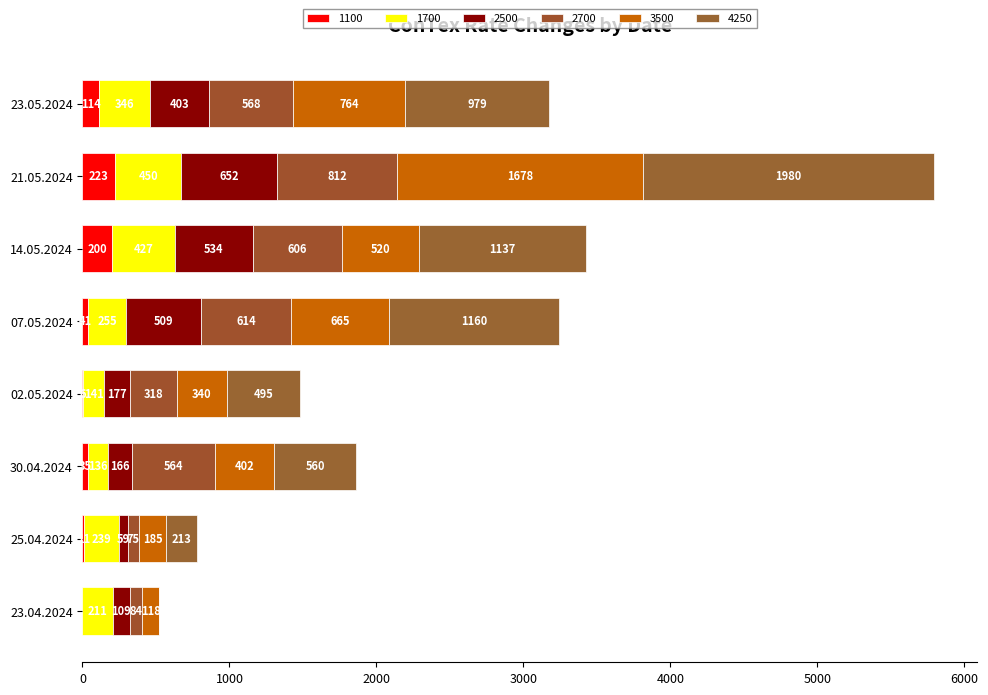

What is the total value across all series at 23.04.2024?

522